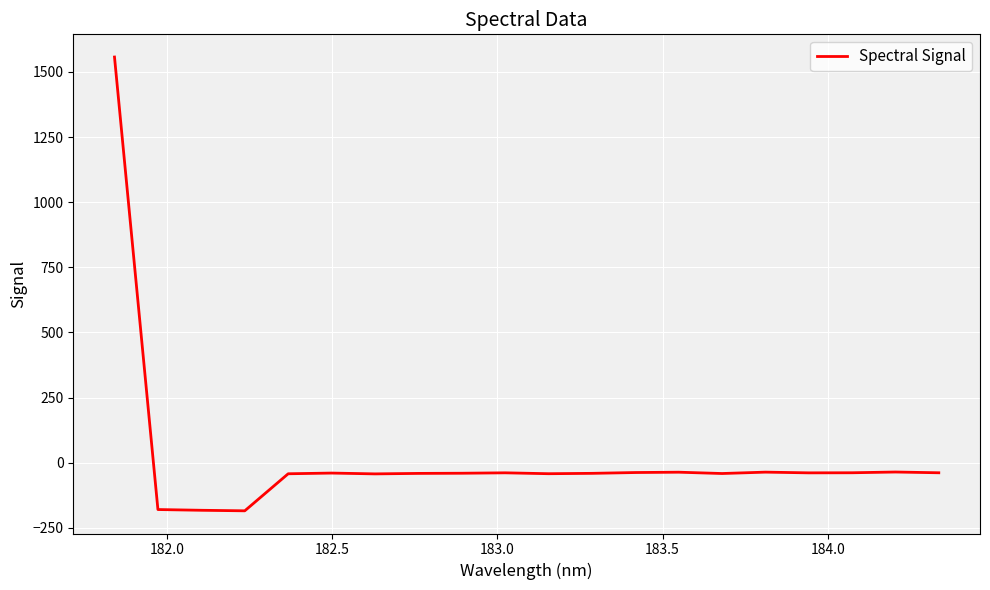

Count the number of values greater than -40.

9